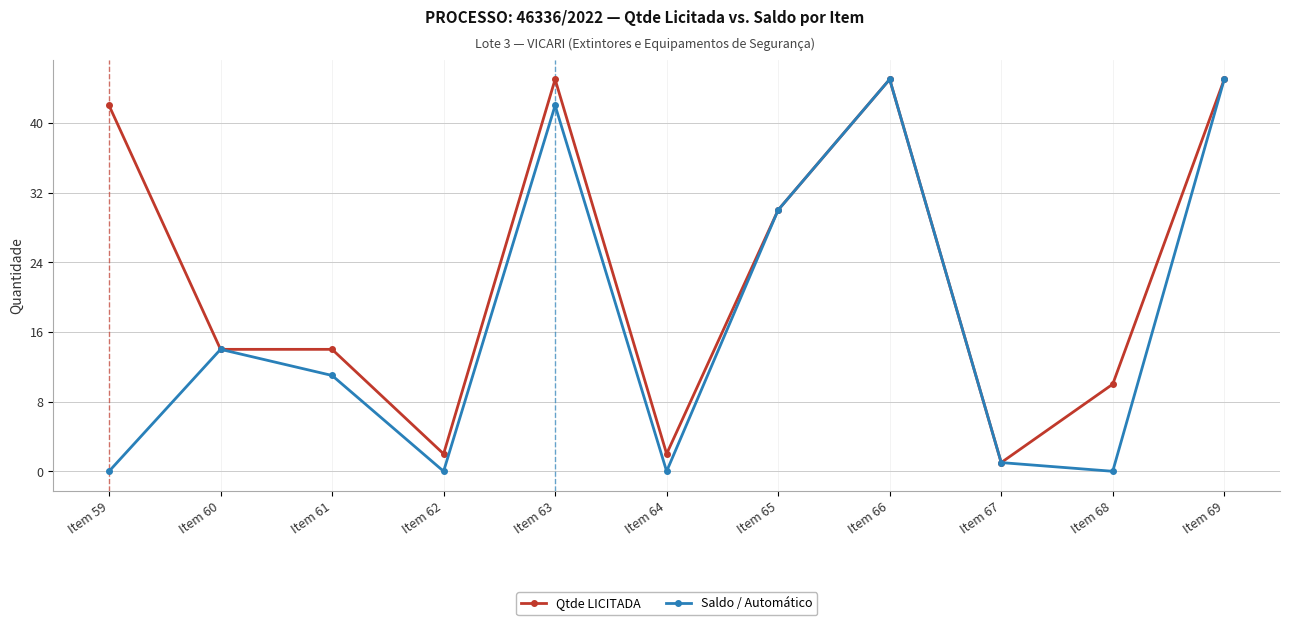

What are all the series names shown in the legend?

Qtde LICITADA, Saldo / Automático